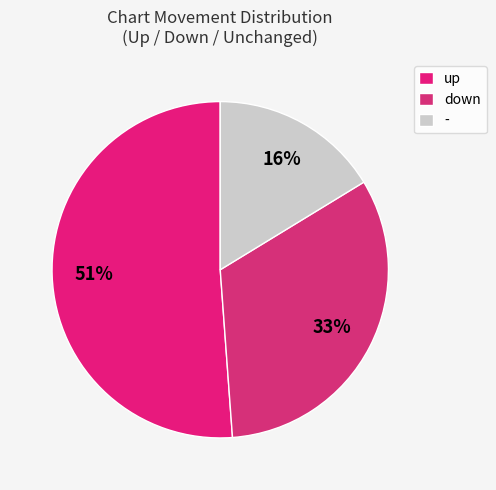

To the nearest percent, what is the difference between the largest and smallest slice percentages?

35%